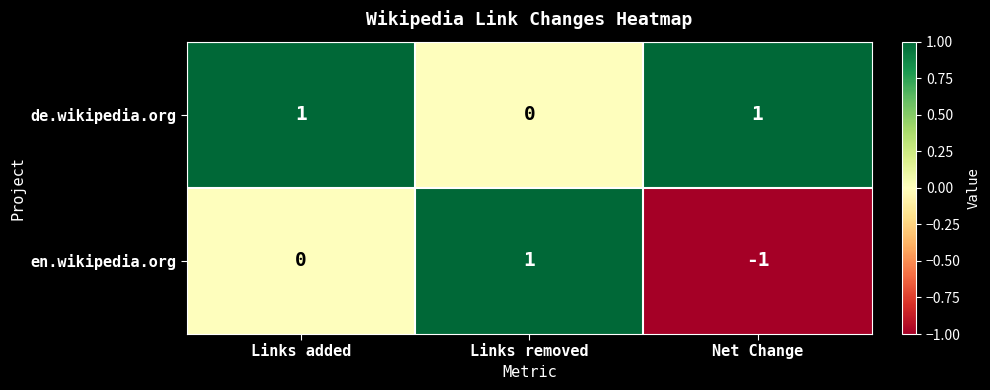

The value of de.wikipedia.org at Net Change is 2. True or false?

False